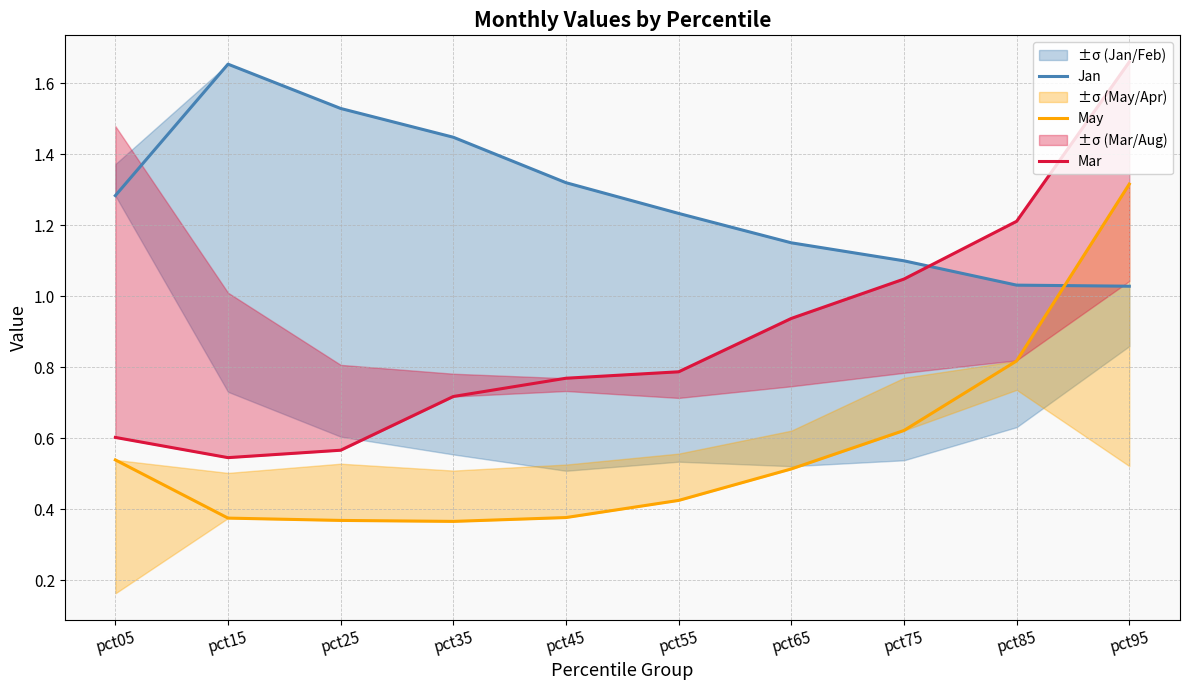

Between which two adjacent categories do Mar and Jan first intersect?

pct75 and pct85